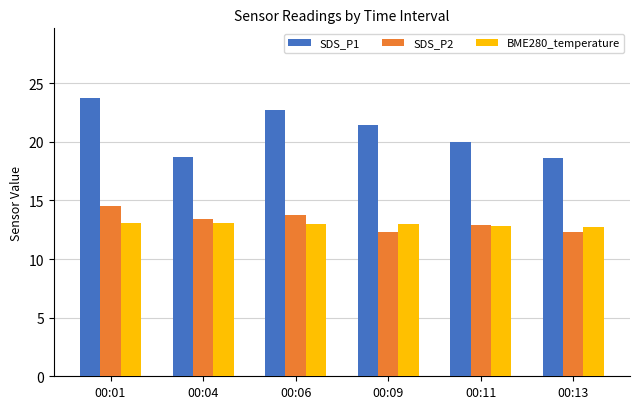

Is it true that SDS_P1 equals 23.8 at 00:01?

True